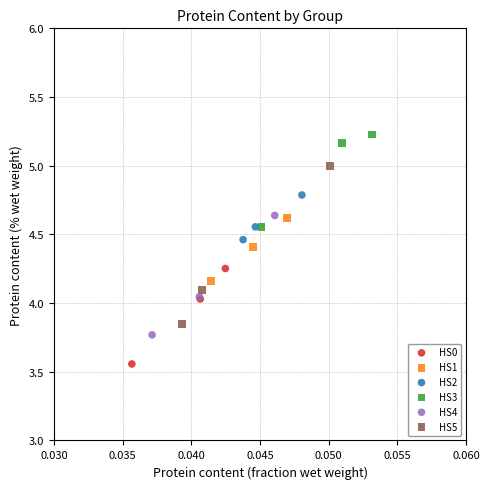

Which series reaches the minimum Y coordinate?

HS0